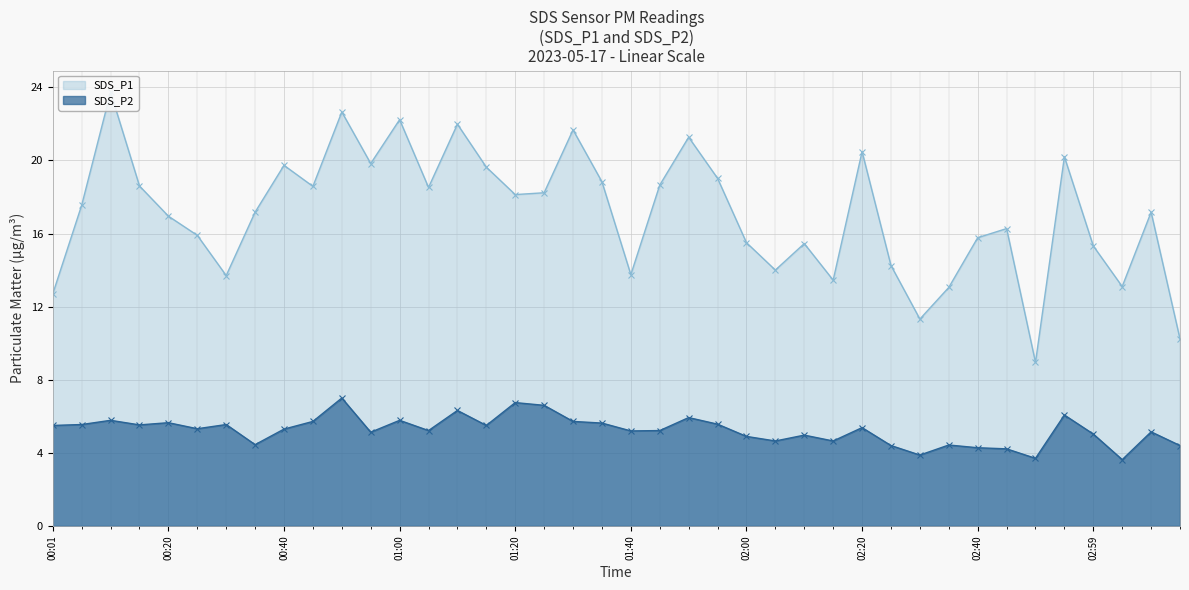

Does the chart display data point markers on the line(s)?

Yes